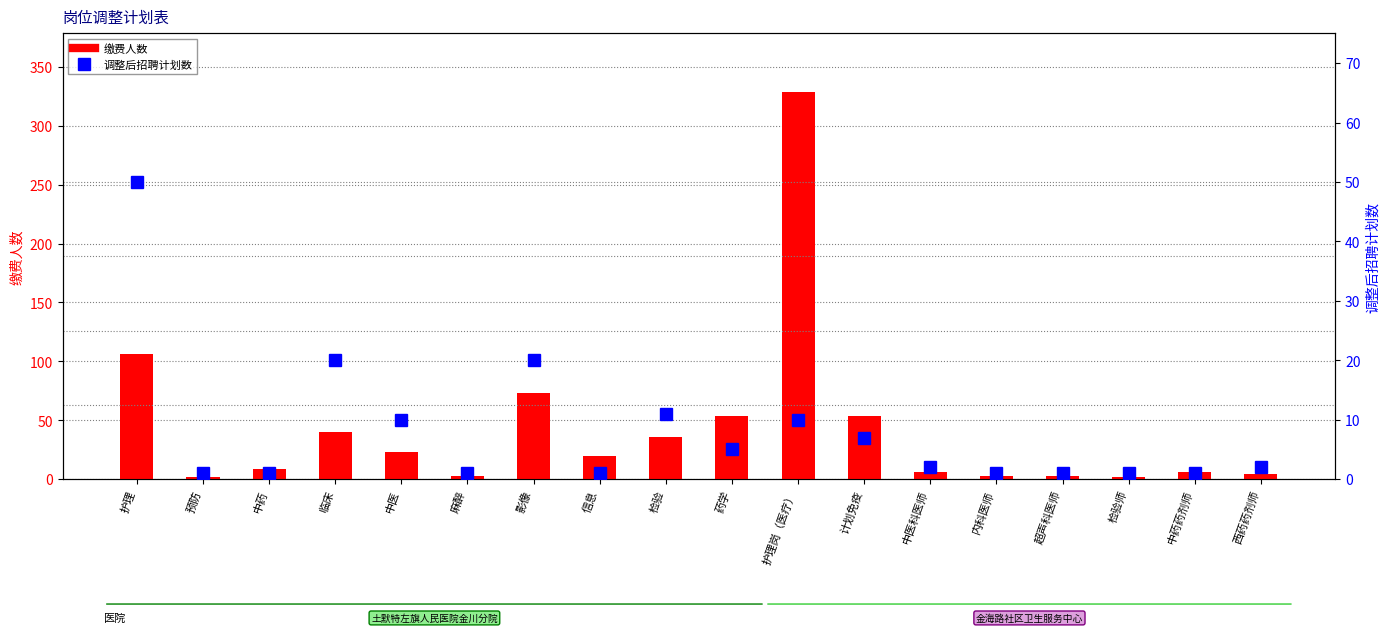

True or false: 缴费人数 has a value of 2 at 预防.

True